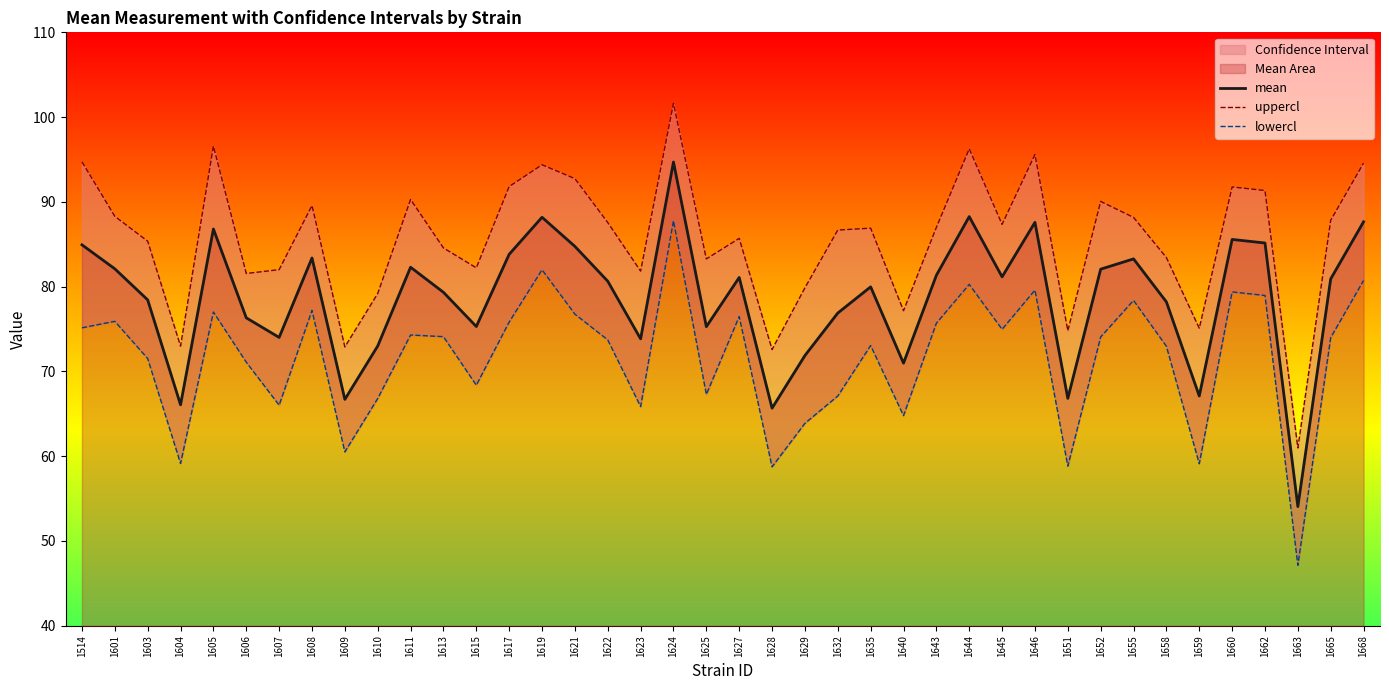

Does the chart display data point markers on the line(s)?

No